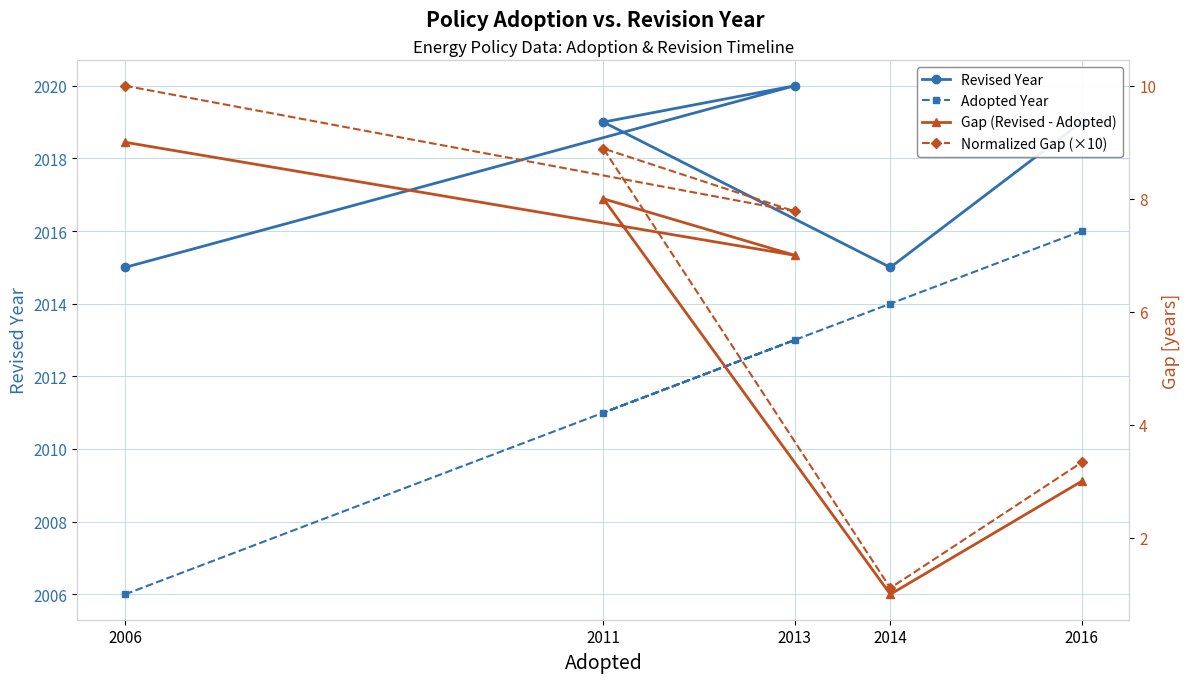

What is the value of the Adopted Year point at the 1st from the left?

2006.0